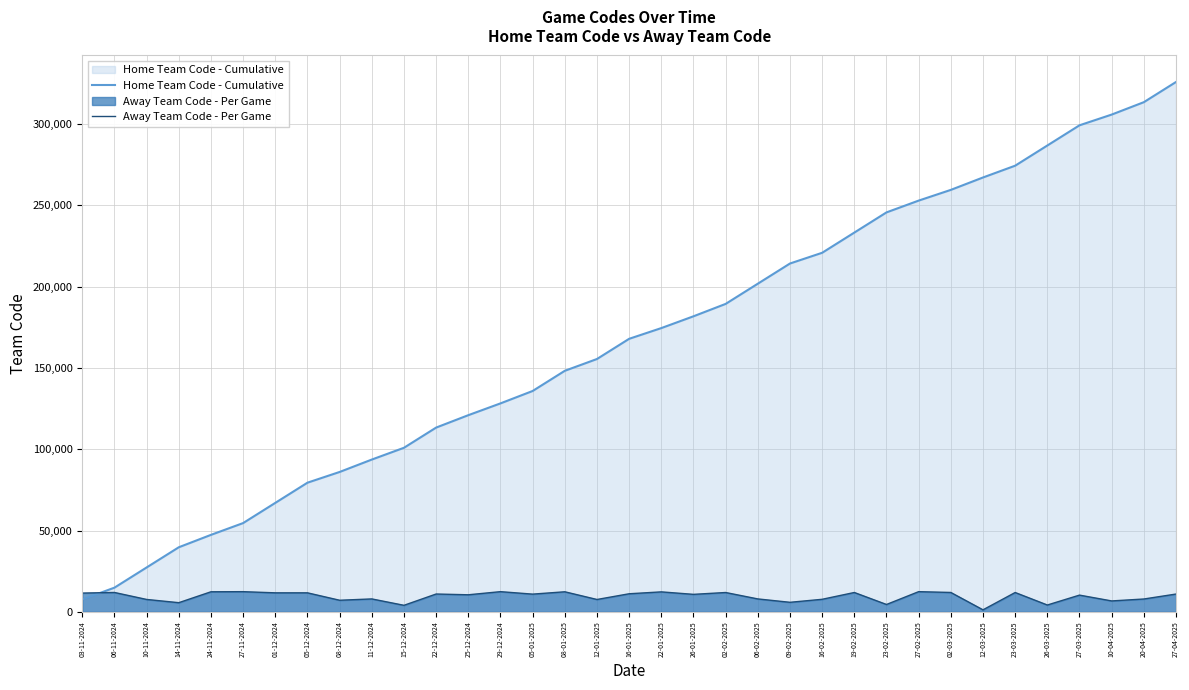

What is the difference between the highest and lowest values at 08-01-2025?

135864